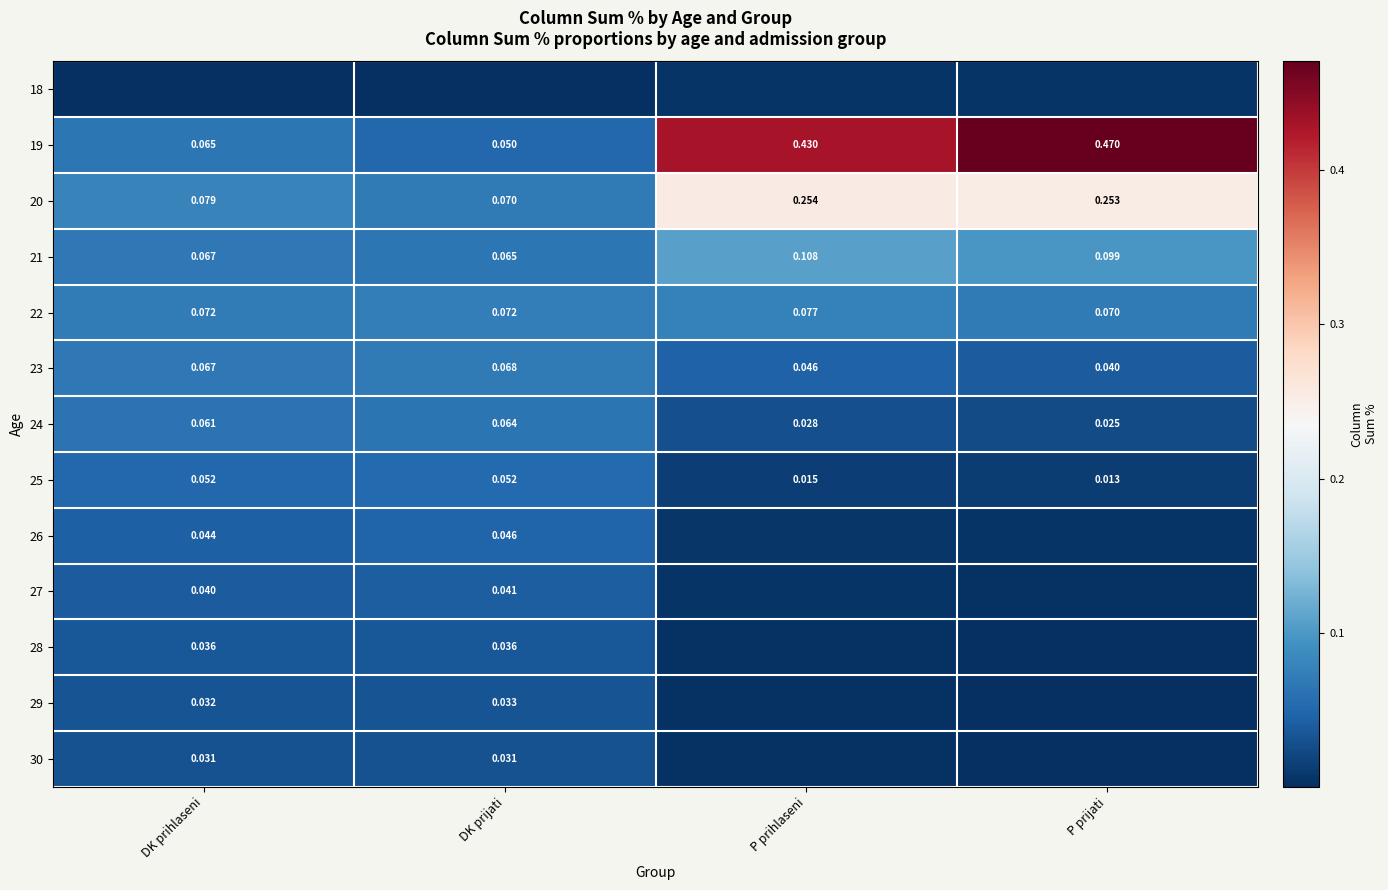

At which label does 23 reach its minimum?

P prijati